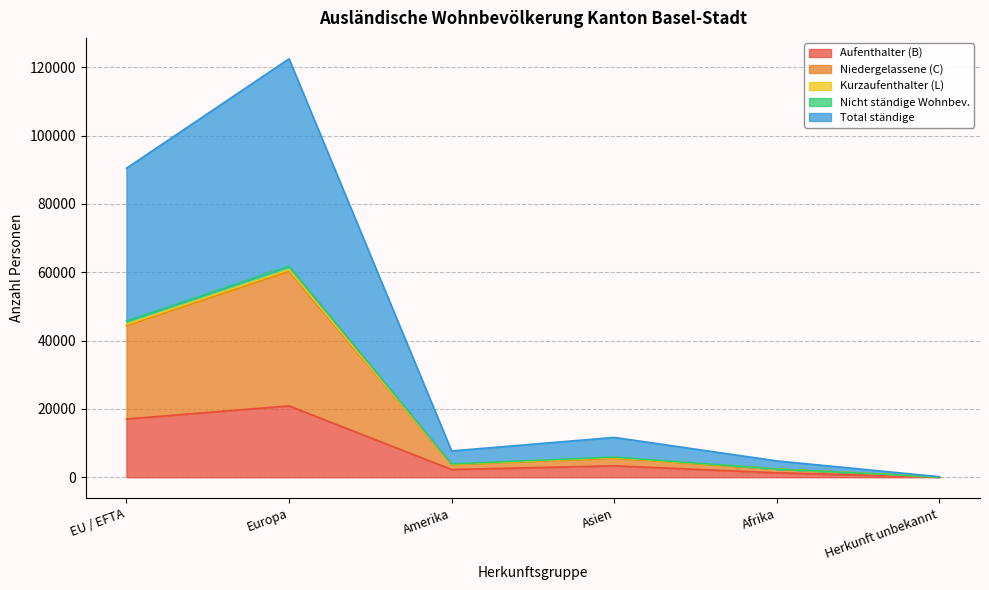

At which label does Aufenthalter (B) reach its peak?

Europa